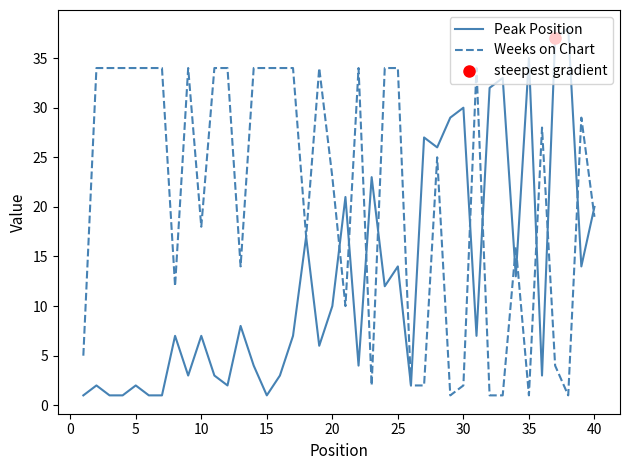

What is the maximum value for Peak Position?

38